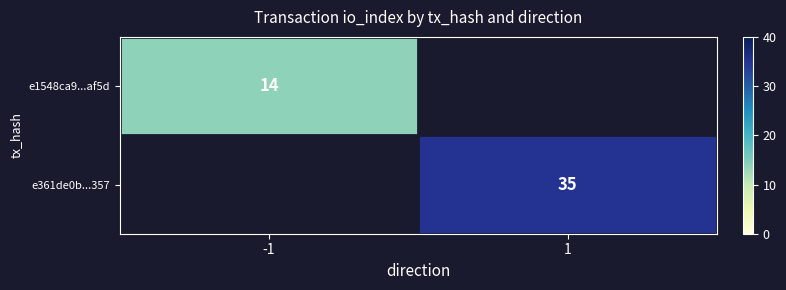

At how many categories does at least one series exceed 33?

1